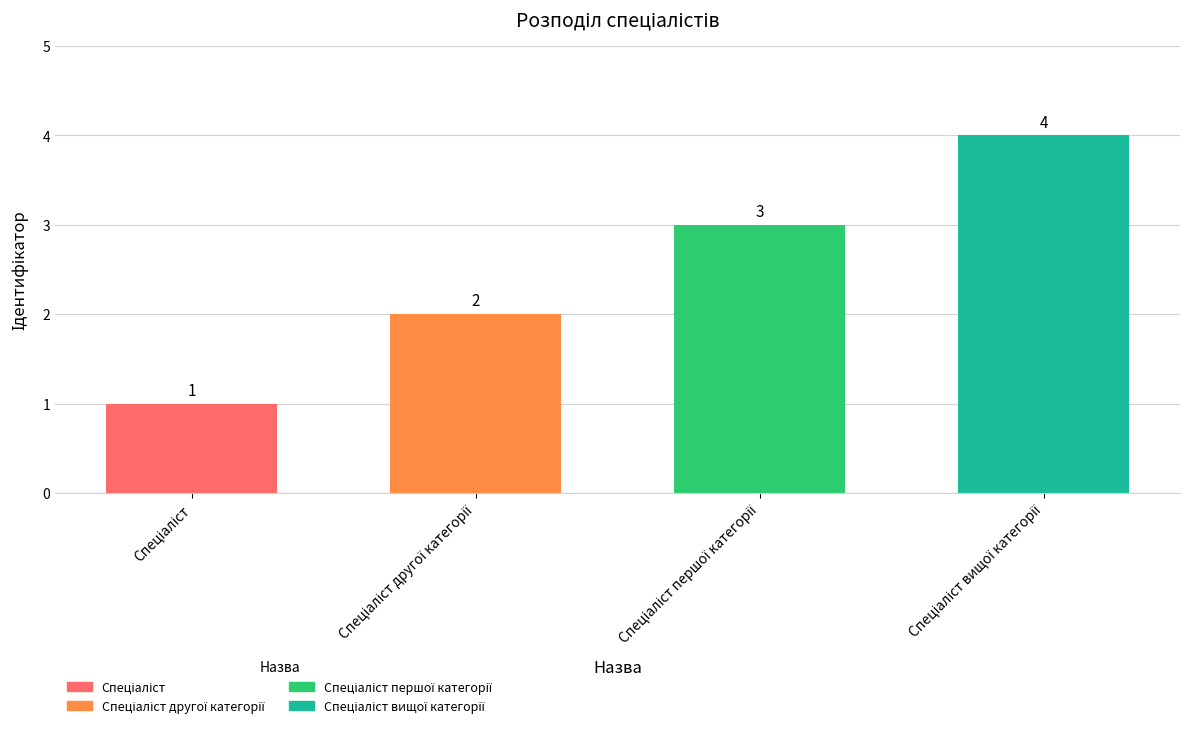

Does the chart contain stacked bars?

No